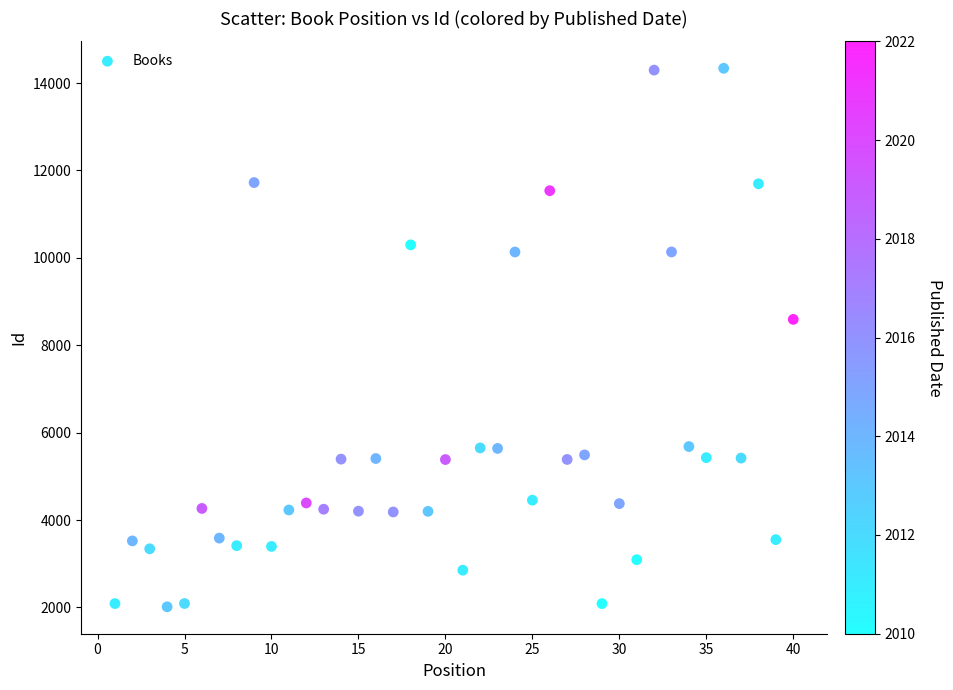

What Y value in the scatter plot is closest to 8176?

8592